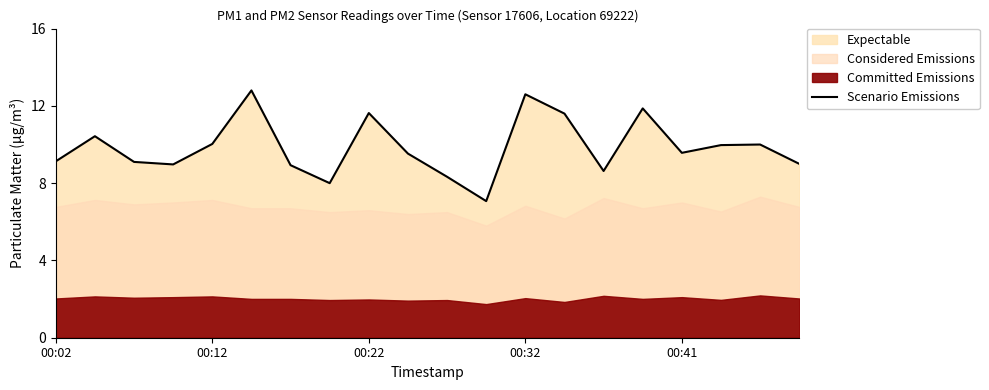

What is the minimum value for Scenario Emissions?

7.1